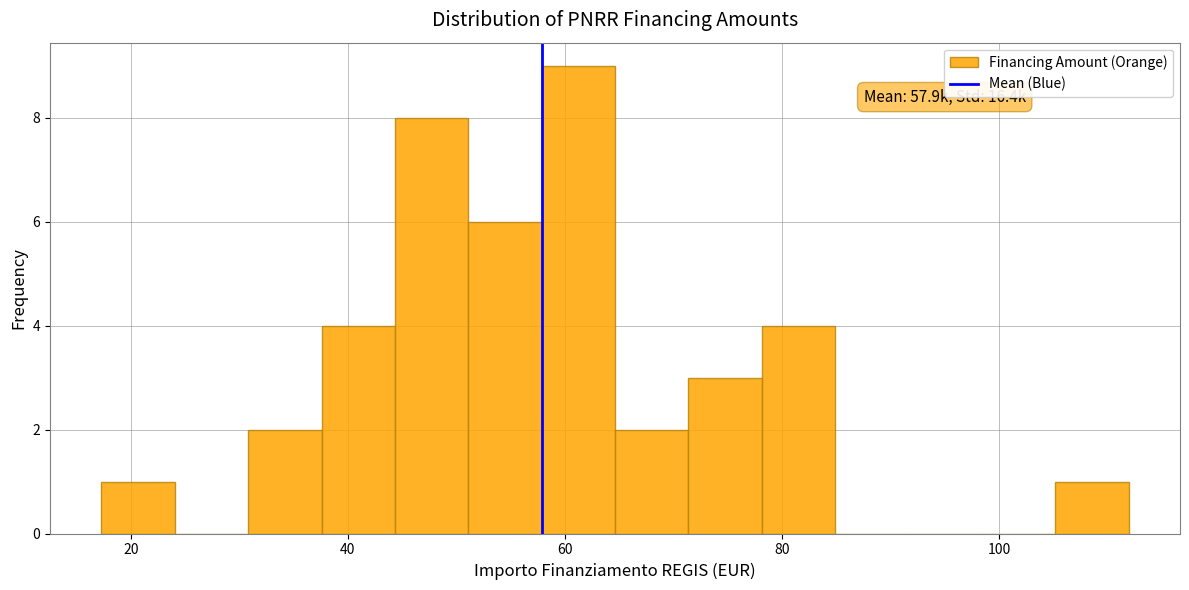

Read against the x-axis, roughly where is the centre of the tallest bar?

62